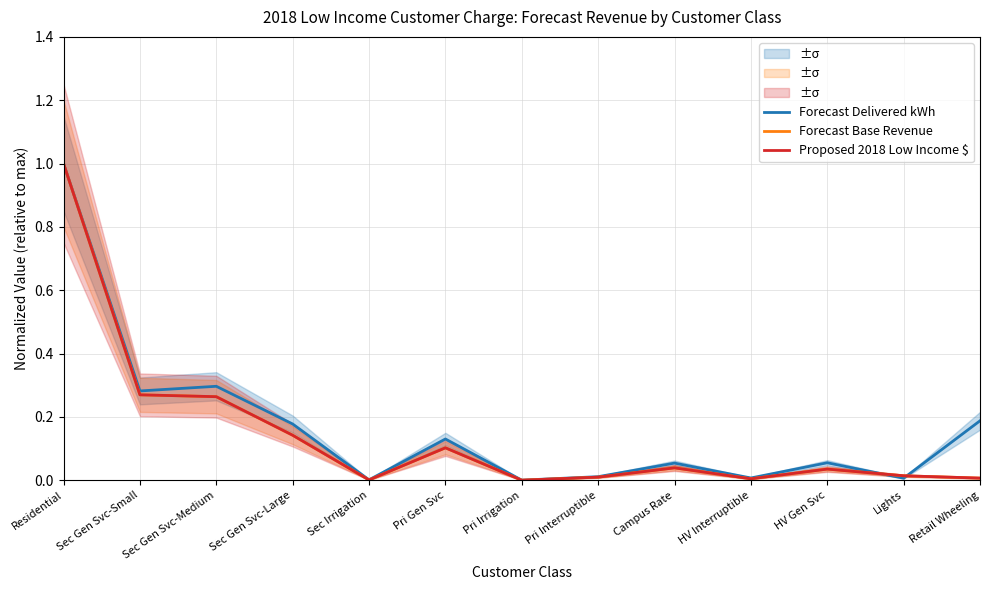

Between Sec Gen Svc-Small and Lights, which series saw the biggest shift?

Forecast Delivered kWh